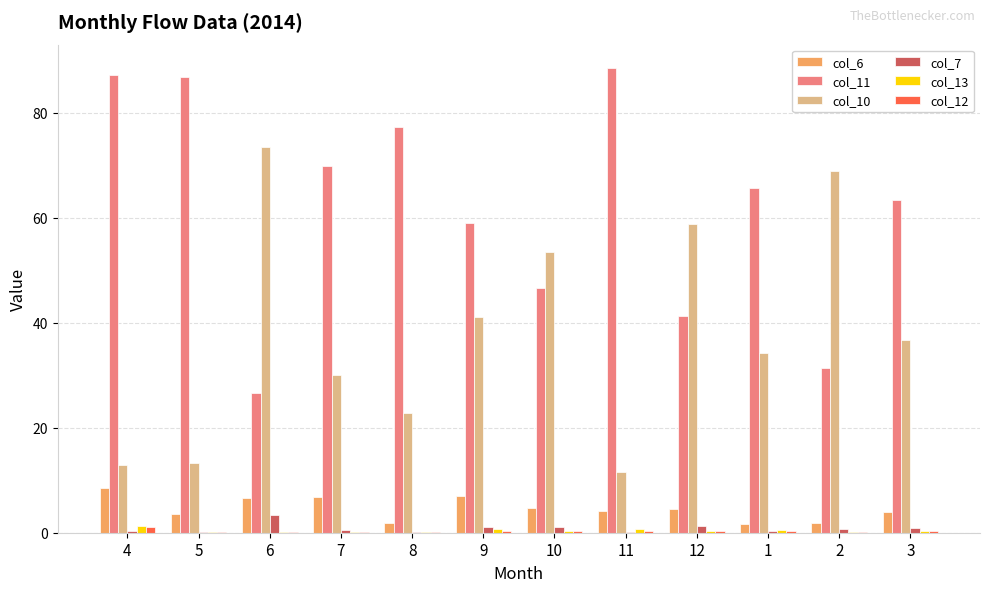

Which series has the largest total across all categories?

col_11